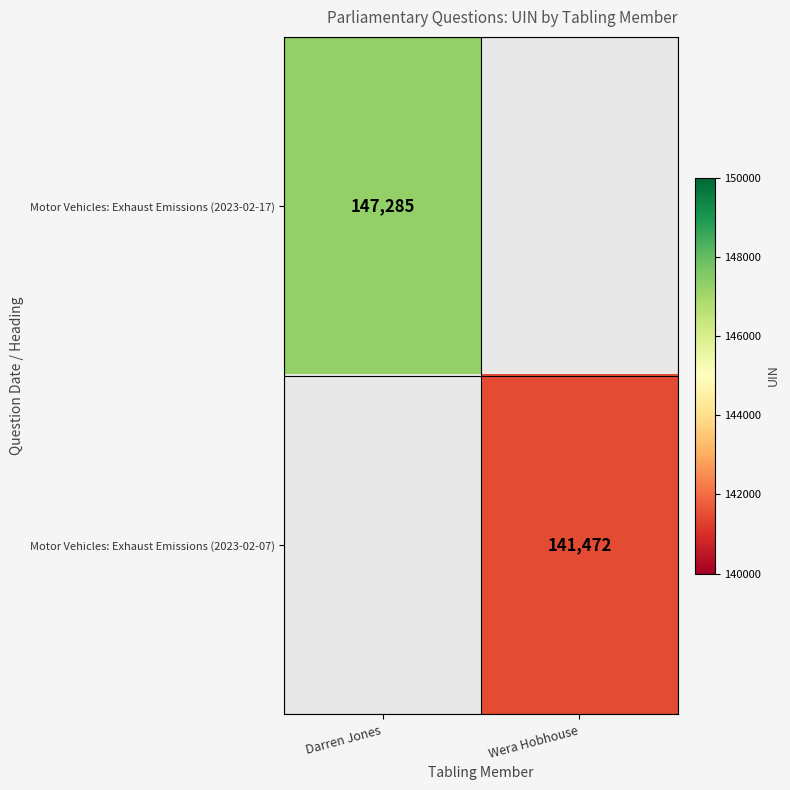

What is the total value across all series at Darren Jones?

147285